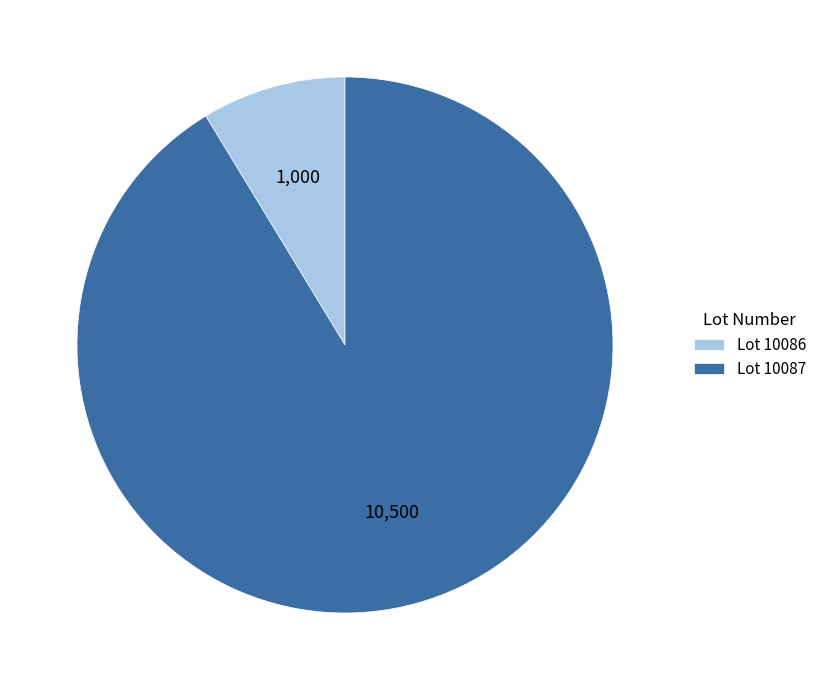

Count the number of slices in the pie.

2